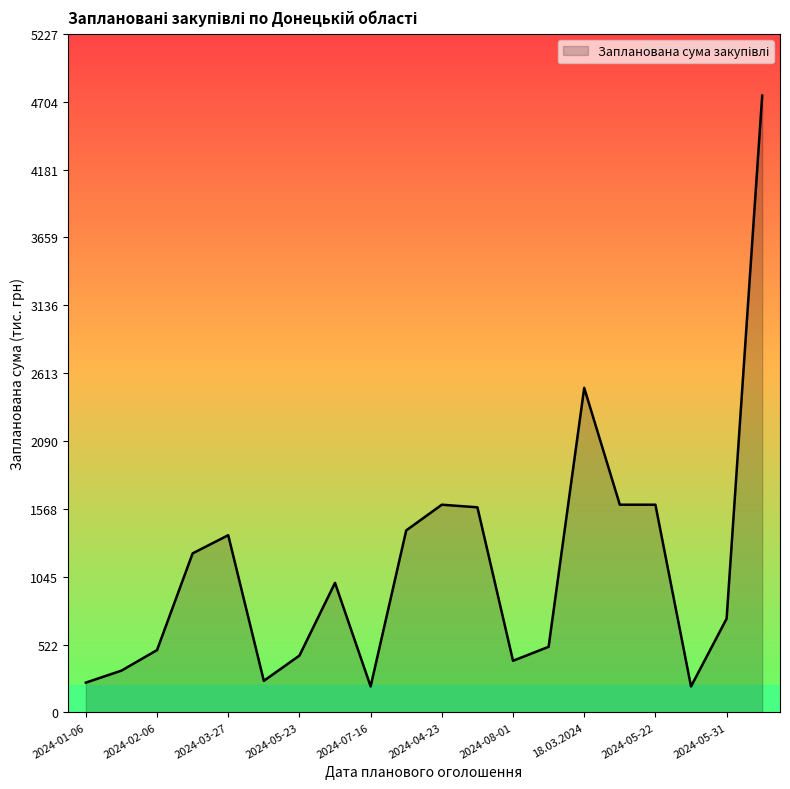

How many categories are shown in the chart?

20